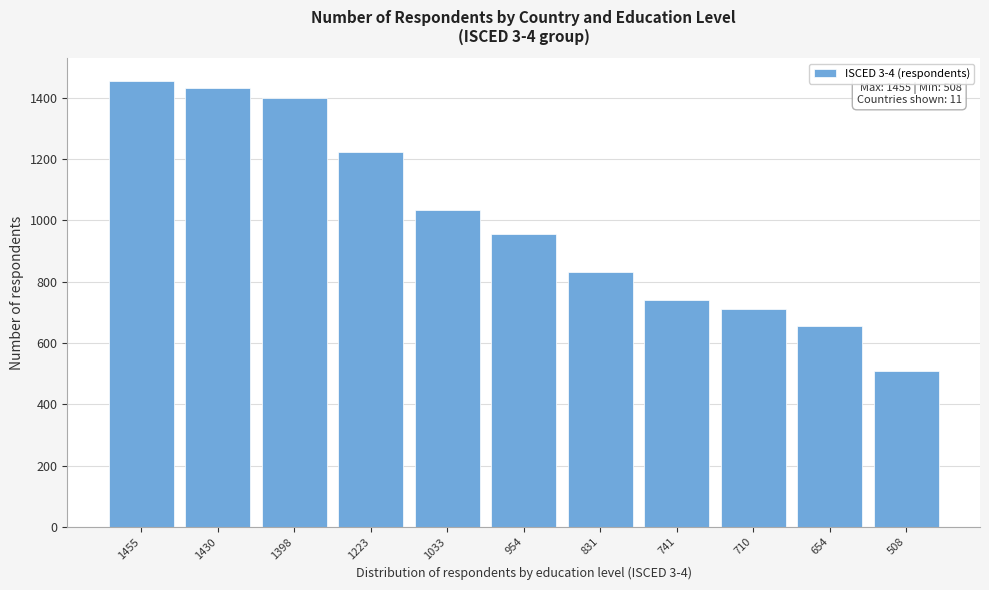

Reading right to left, transcribe all the data shown in this chart.

508	654	710	741	831	954	1033	1223	1398	1430	1455